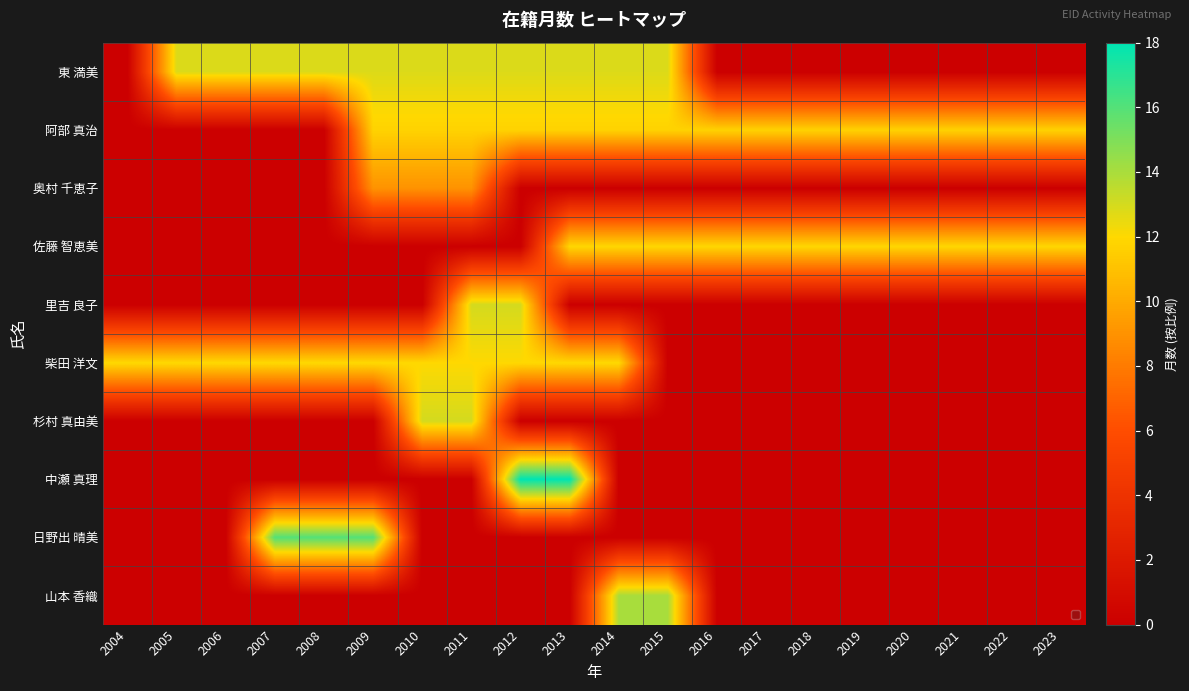

Count the number of categories in the chart.

20